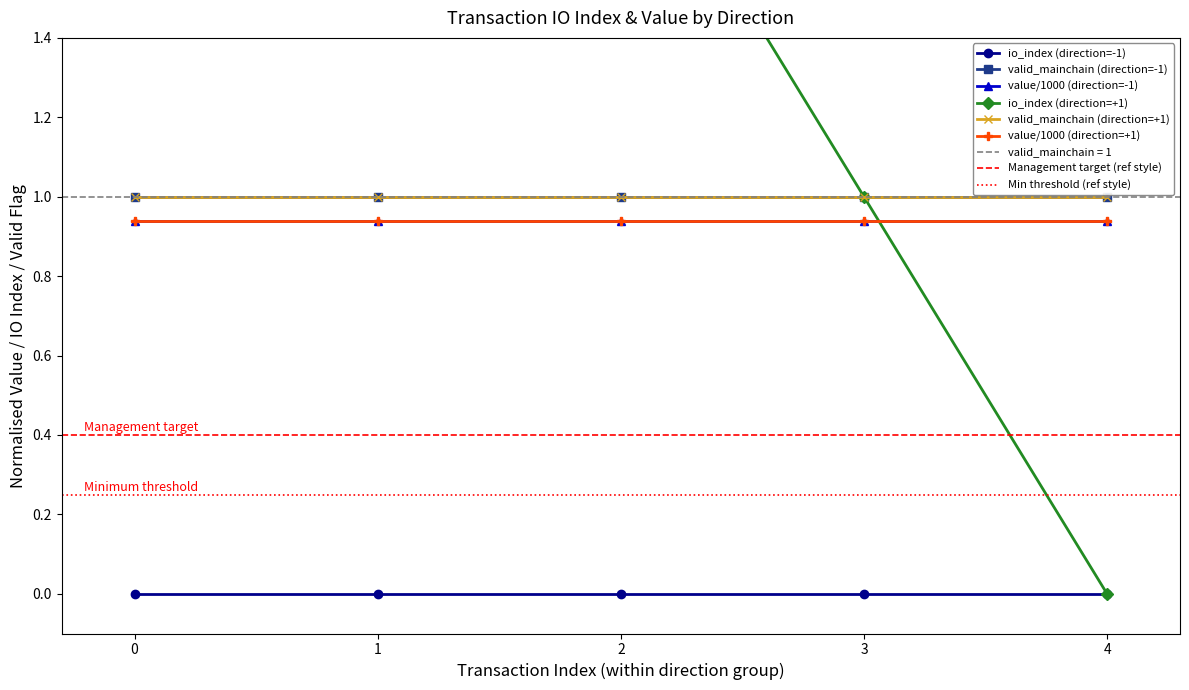

What is the maximum value for value/1000 (direction=-1)?

0.9